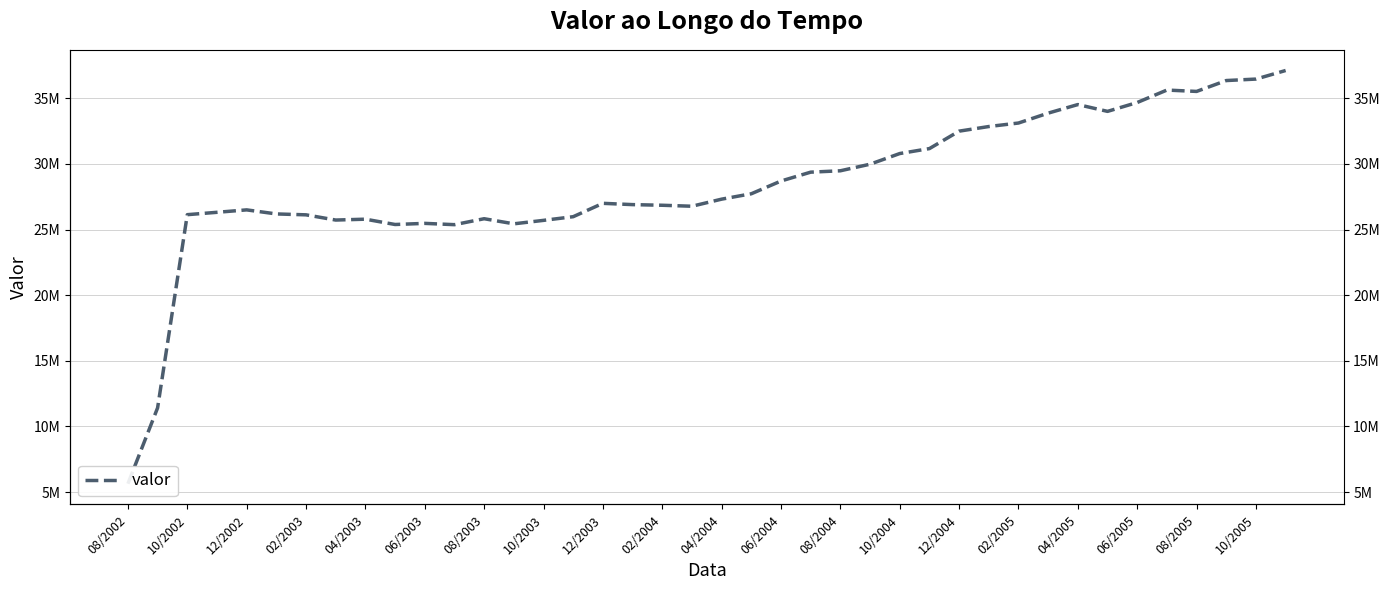

How many values exceed 27320000?

19